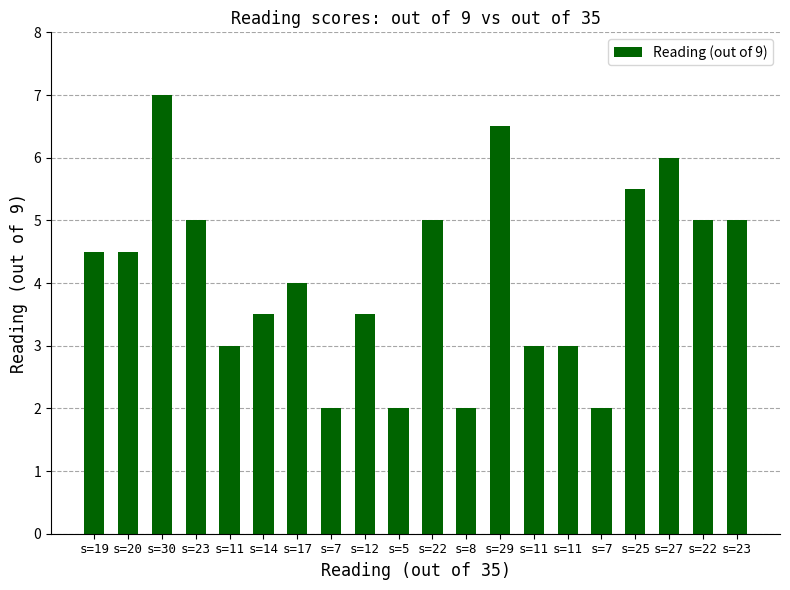

Are the bars horizontal?

No